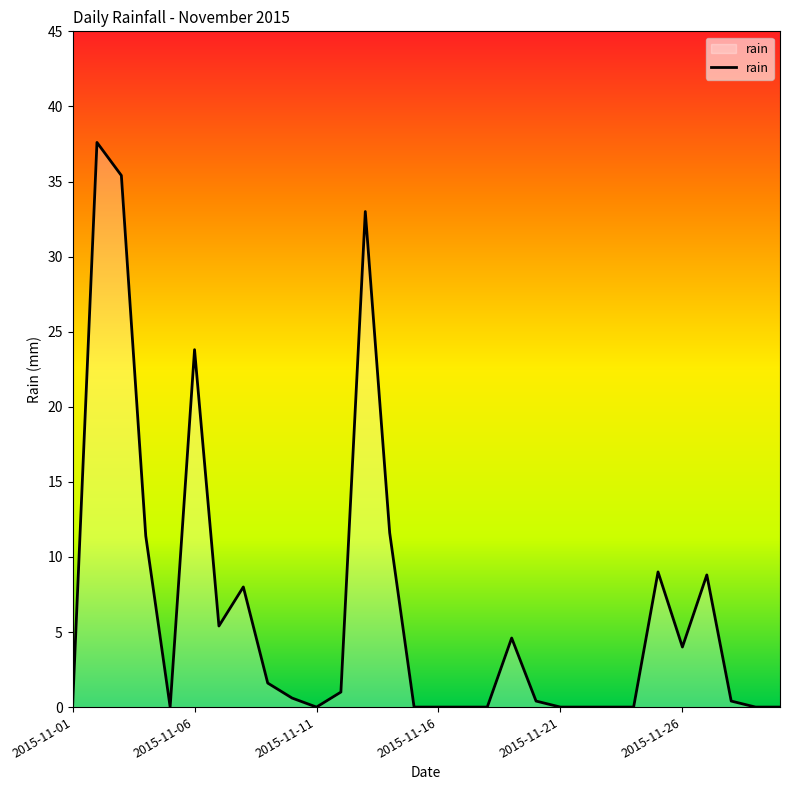

What is the greatest value displayed?

37.6